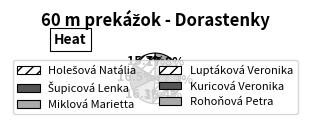

Is there any slice that represents more than half of the pie?

No